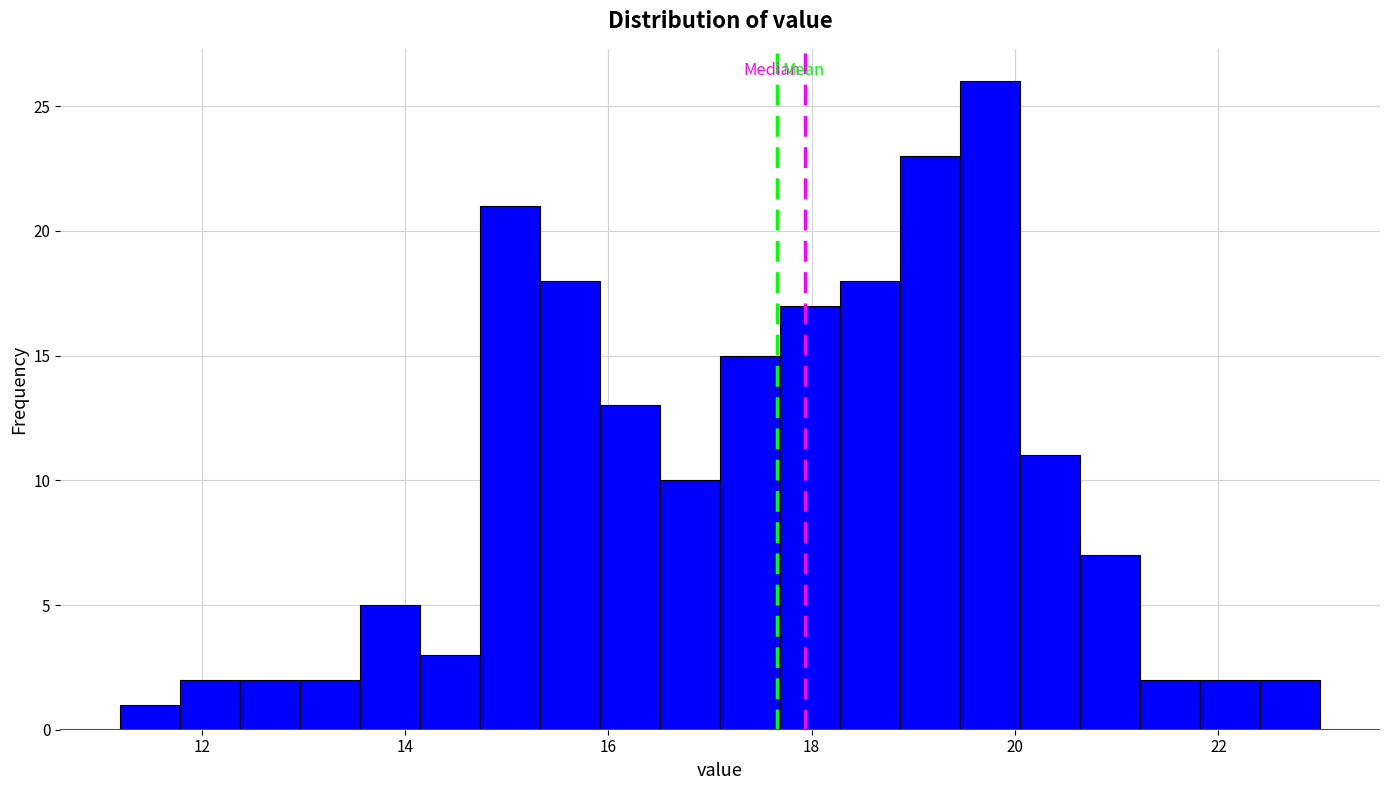

Read against the x-axis, roughly where is the centre of the tallest bar?

19.8